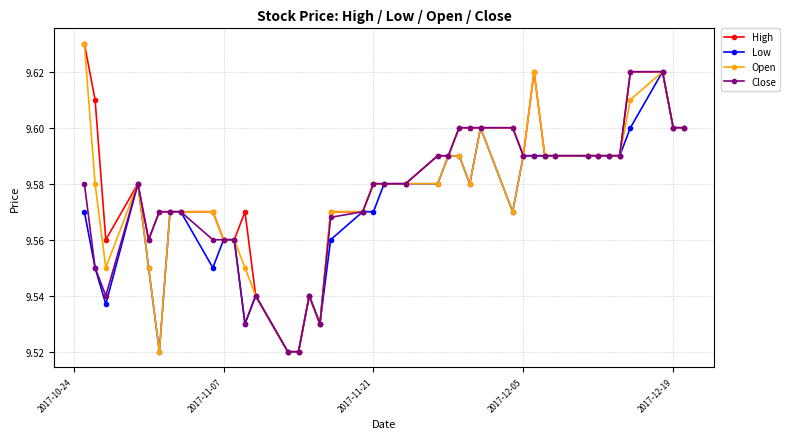

True or false: Low has more than 1 points higher than both neighbors.

True